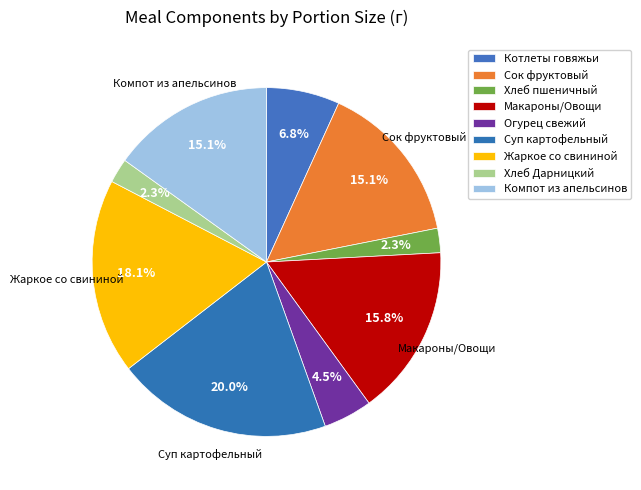

To the nearest percent, what is the average slice percentage?

11%